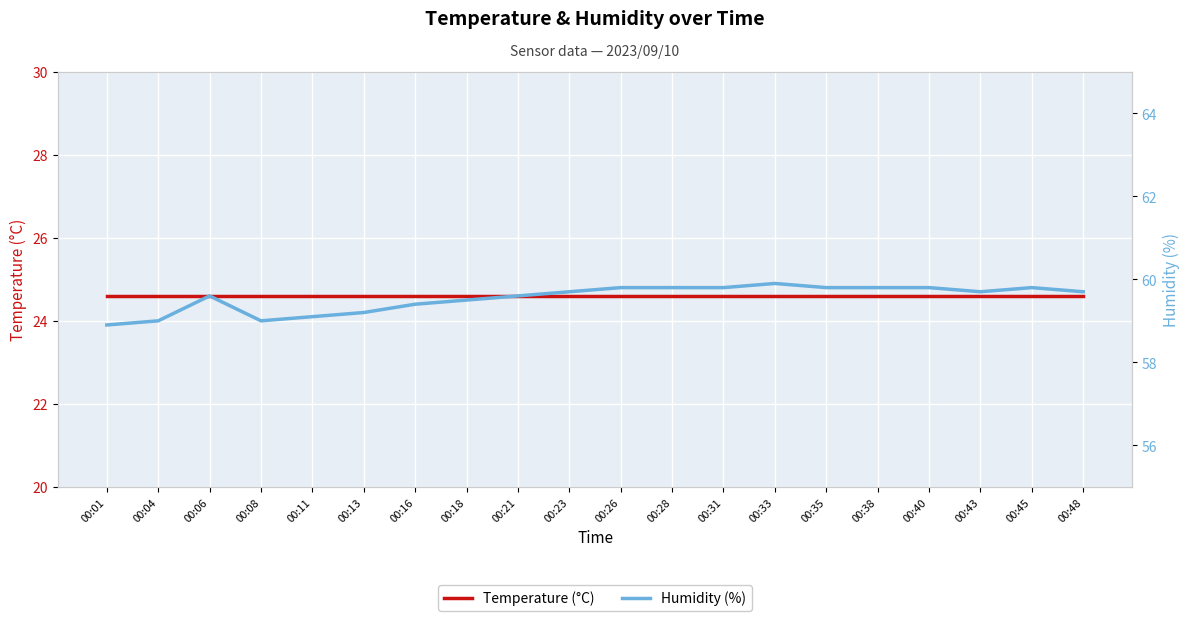

Does the chart display data point markers on the line(s)?

No